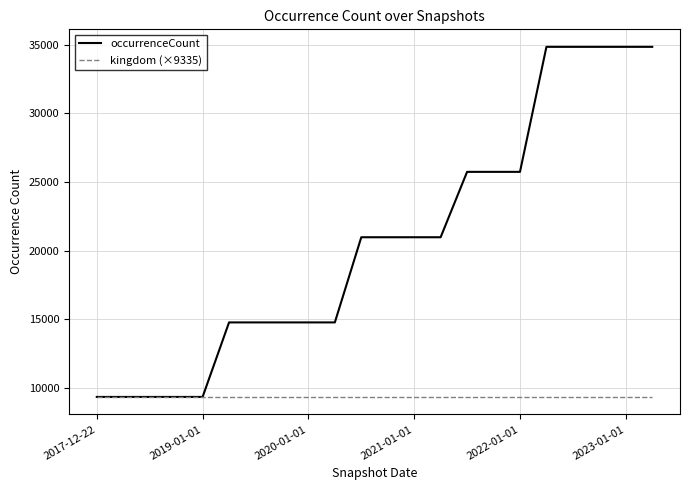

Which series has the largest total across all categories?

occurrenceCount